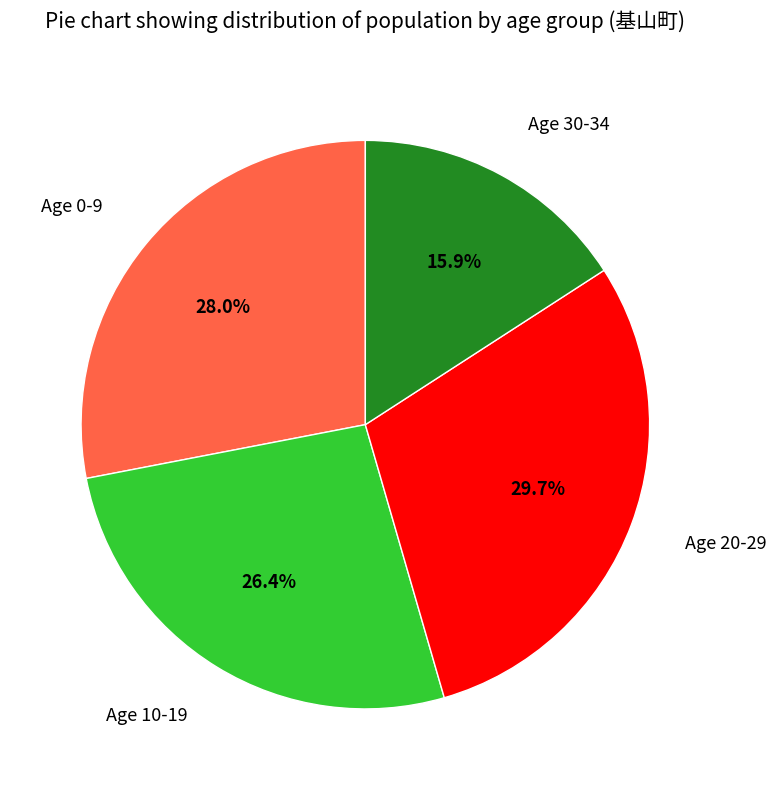

Is there any slice that represents more than half of the pie?

No